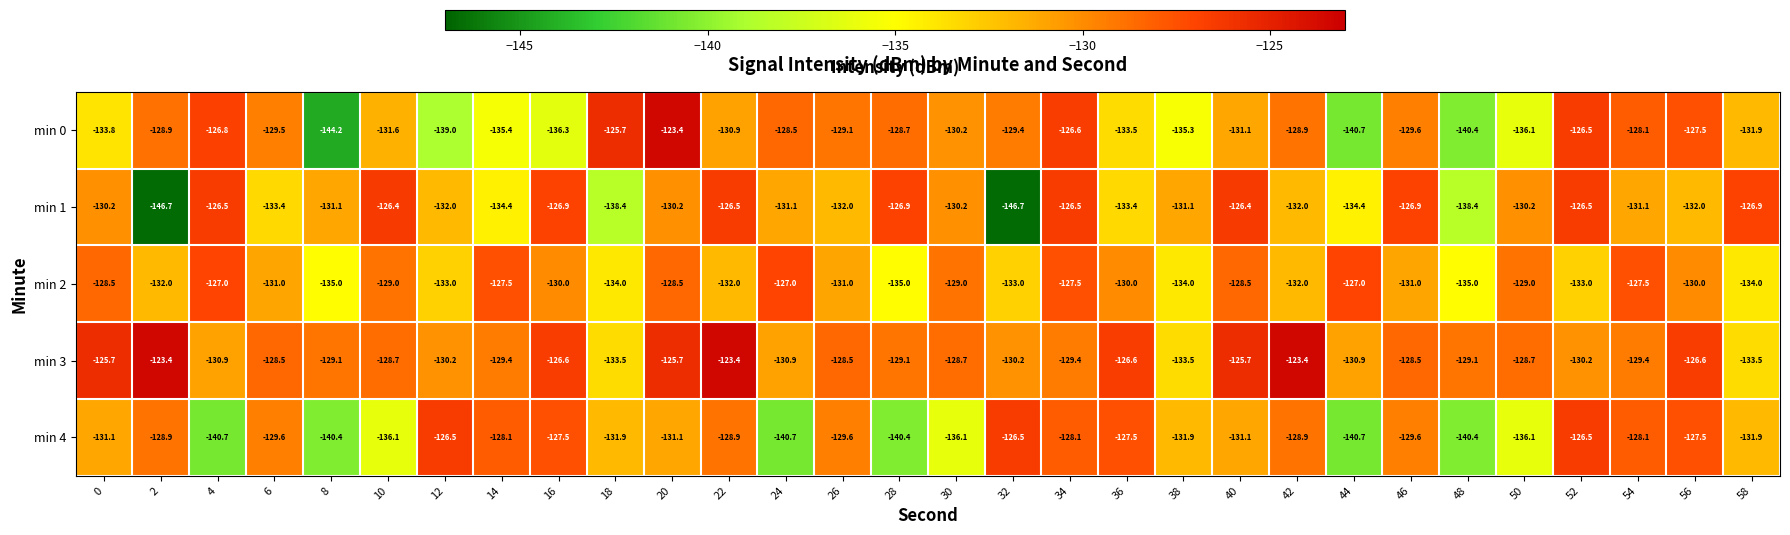

What is the sum of the min 4 values at 56 and 12?

-254.0